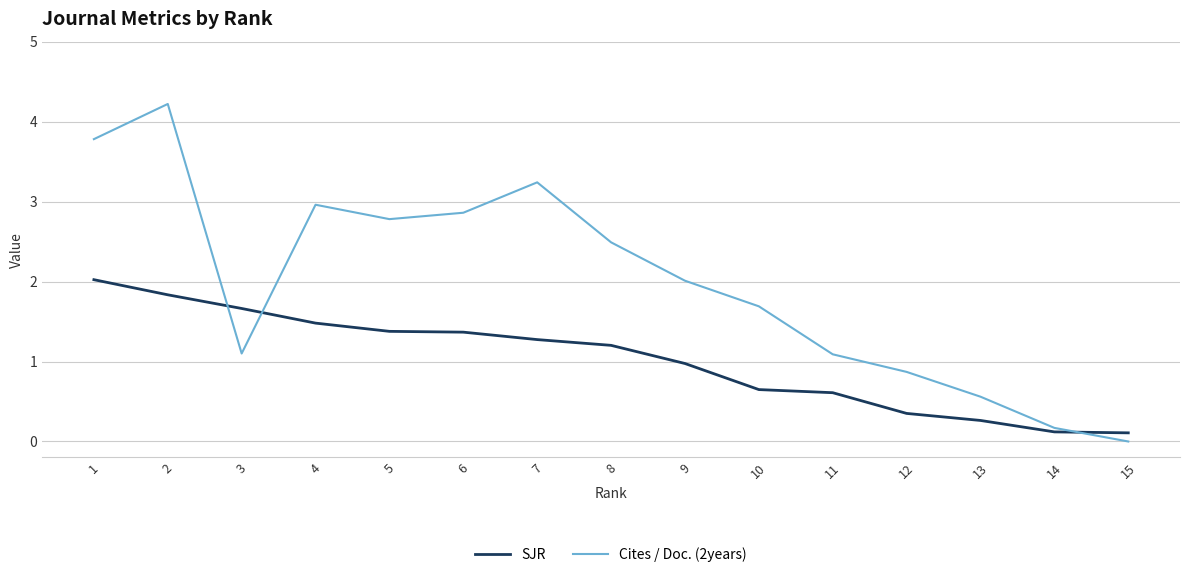

The value of Cites / Doc. (2years) at 7 is 3.2. True or false?

True